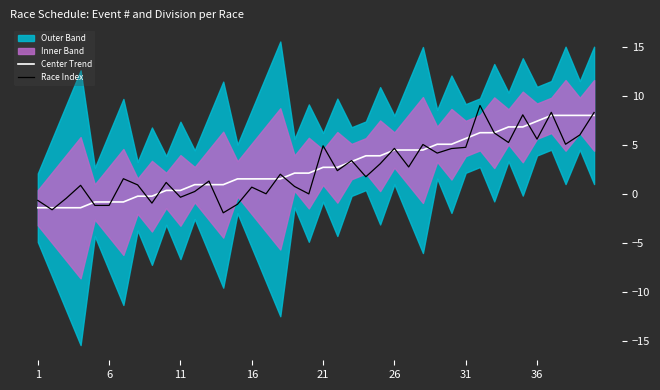

How many lines are shown in the chart?

2